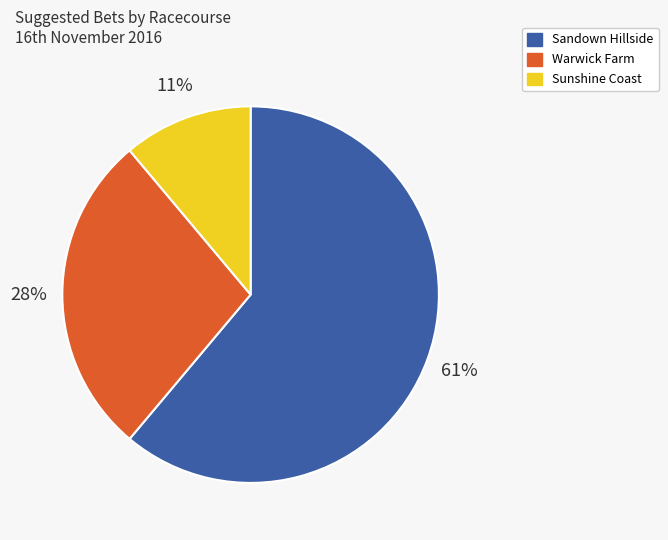

Between Sandown Hillside and Warwick Farm, which is larger?

Sandown Hillside